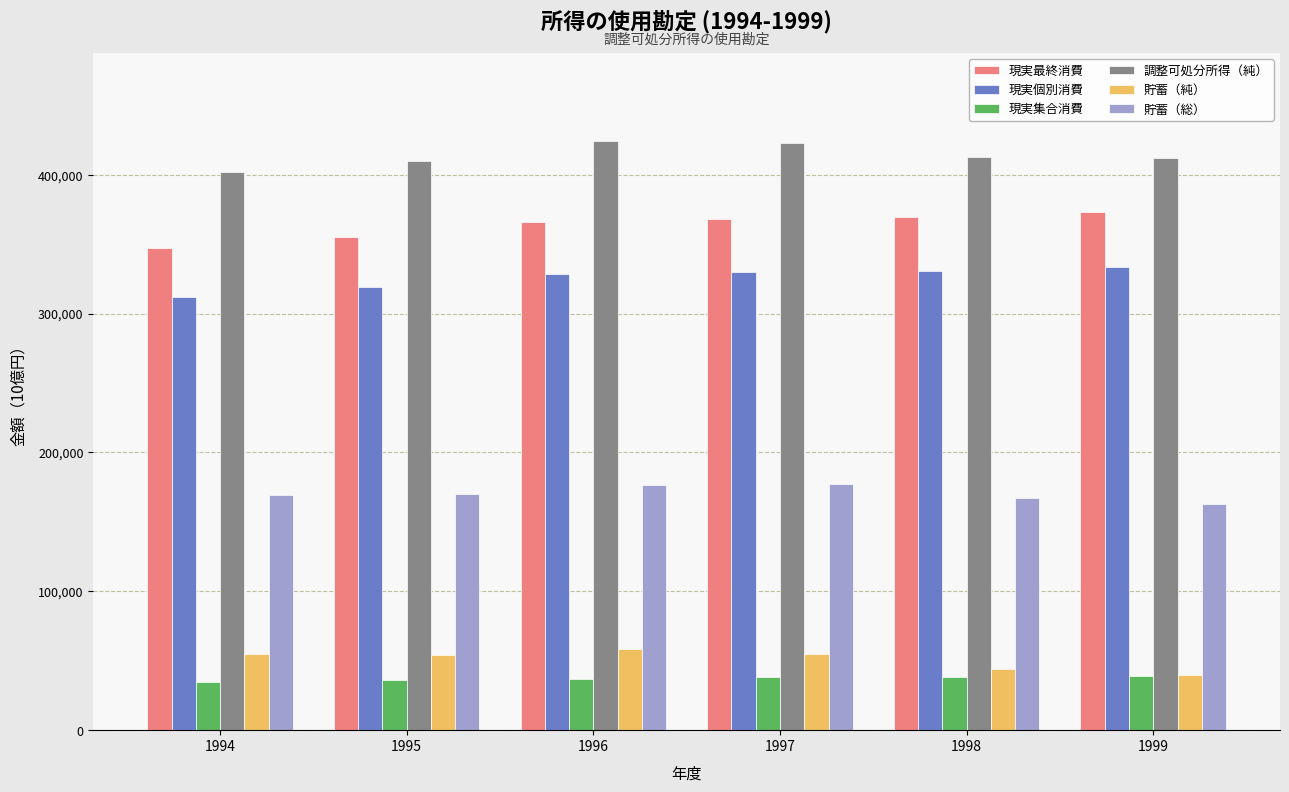

At how many categories does at least one series exceed 112150?

6